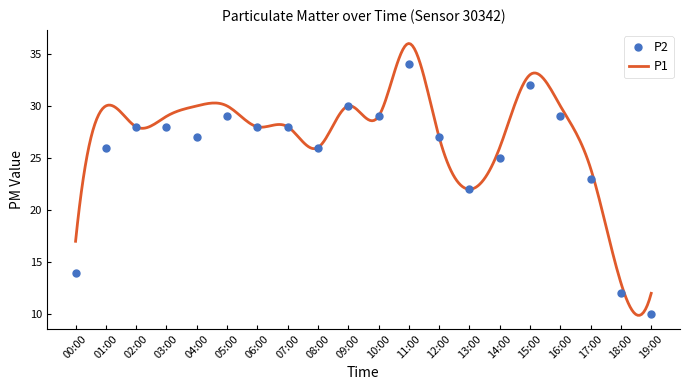

At which category does the chart reach its minimum across all series?

19:00